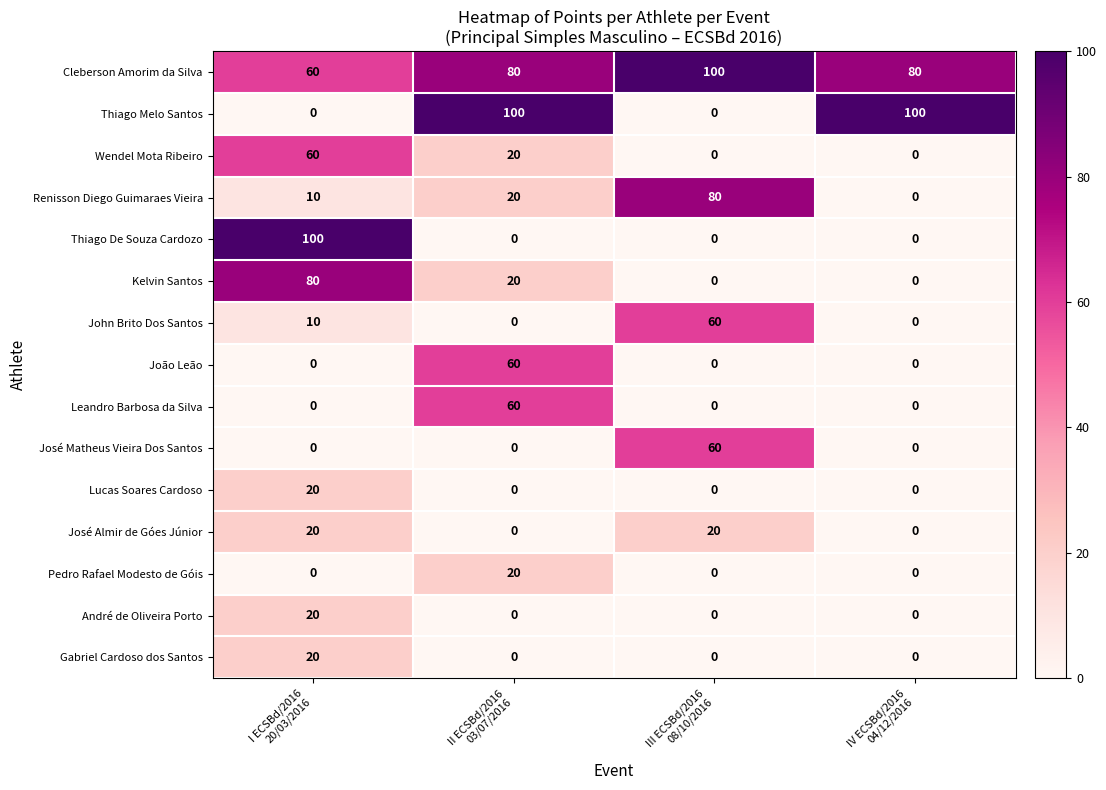

How many values in André de Oliveira Porto are above zero?

1